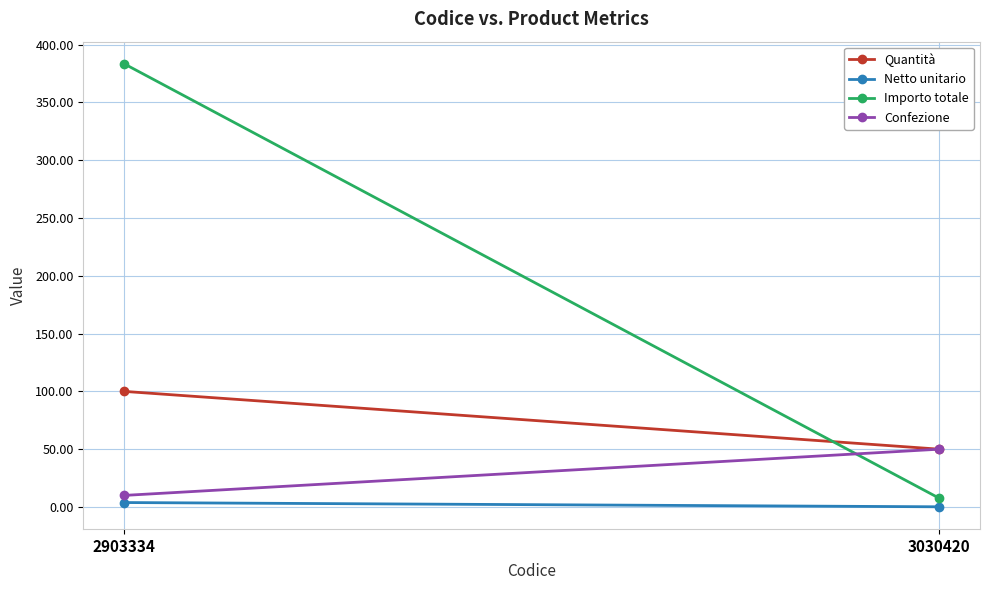

At which category is the sum across all series the highest?

2903334